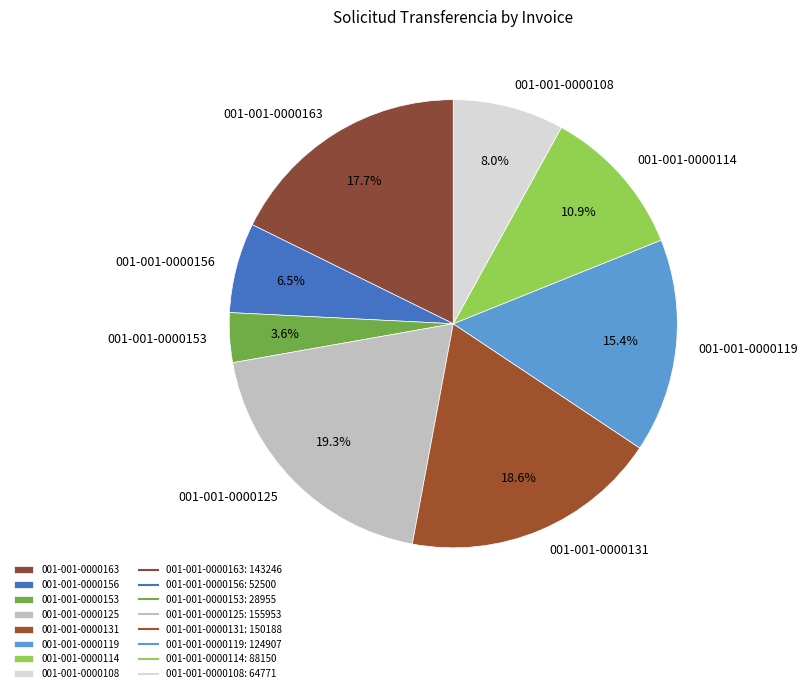

The 001-001-0000125 slice represents 26% of the pie. True or false?

False